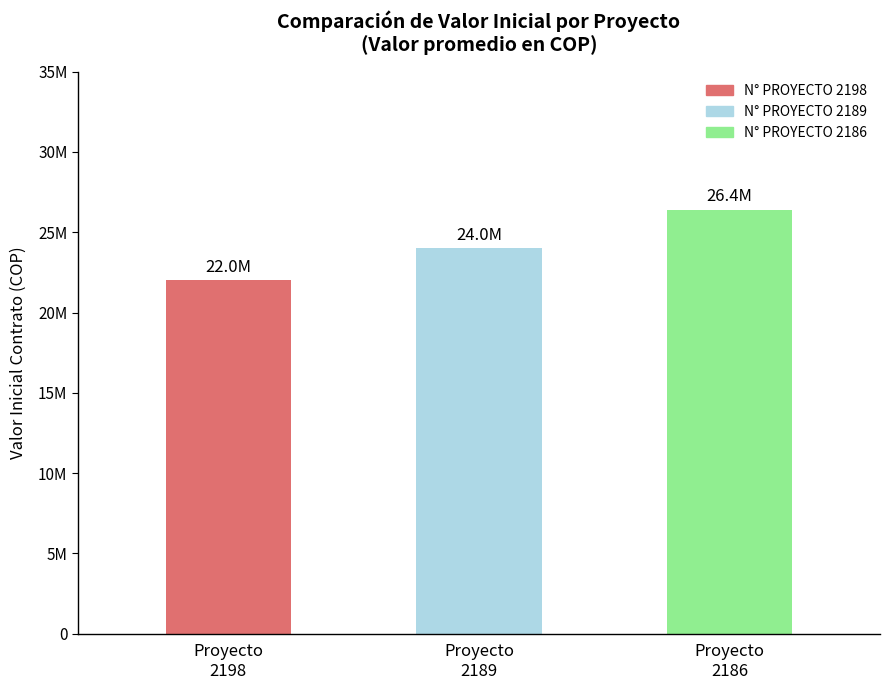

What is the value of the 3rd bar from the left?

26400000